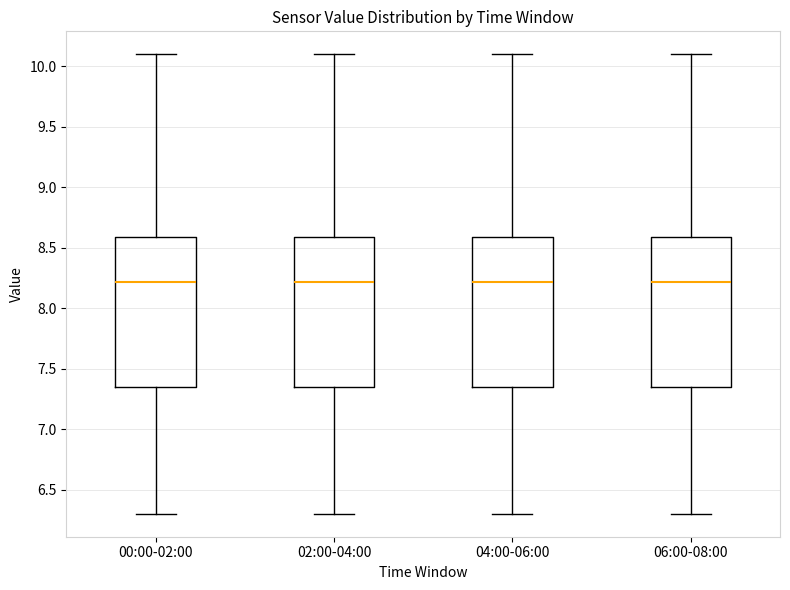

Where is the lower edge of the box for 04:00-06:00 on the y-axis? The values are not printed on the chart, so give them approximately, as read against the axis.

7.35